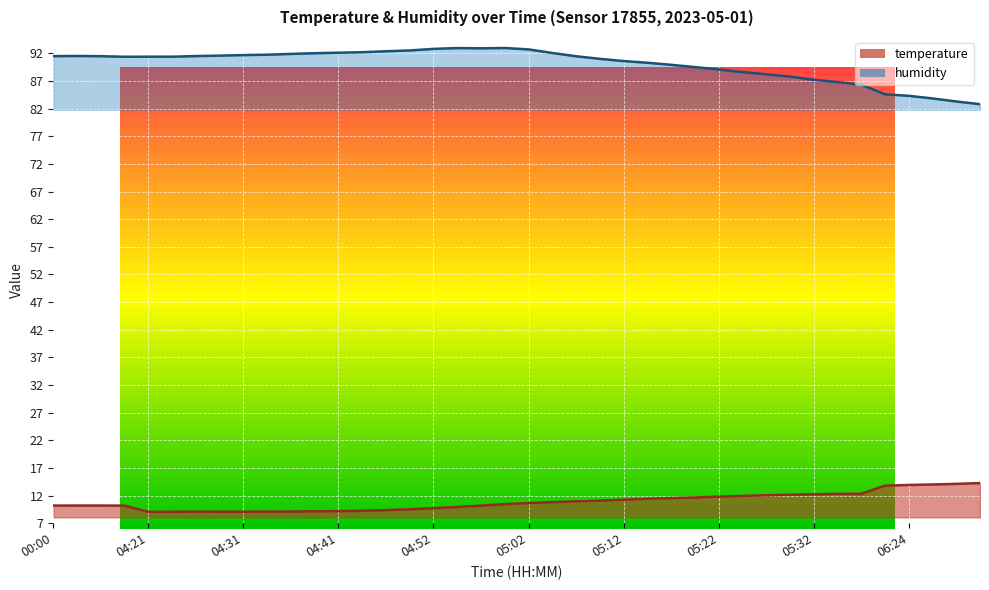

What is the label of the 38th point from the left?

06:26